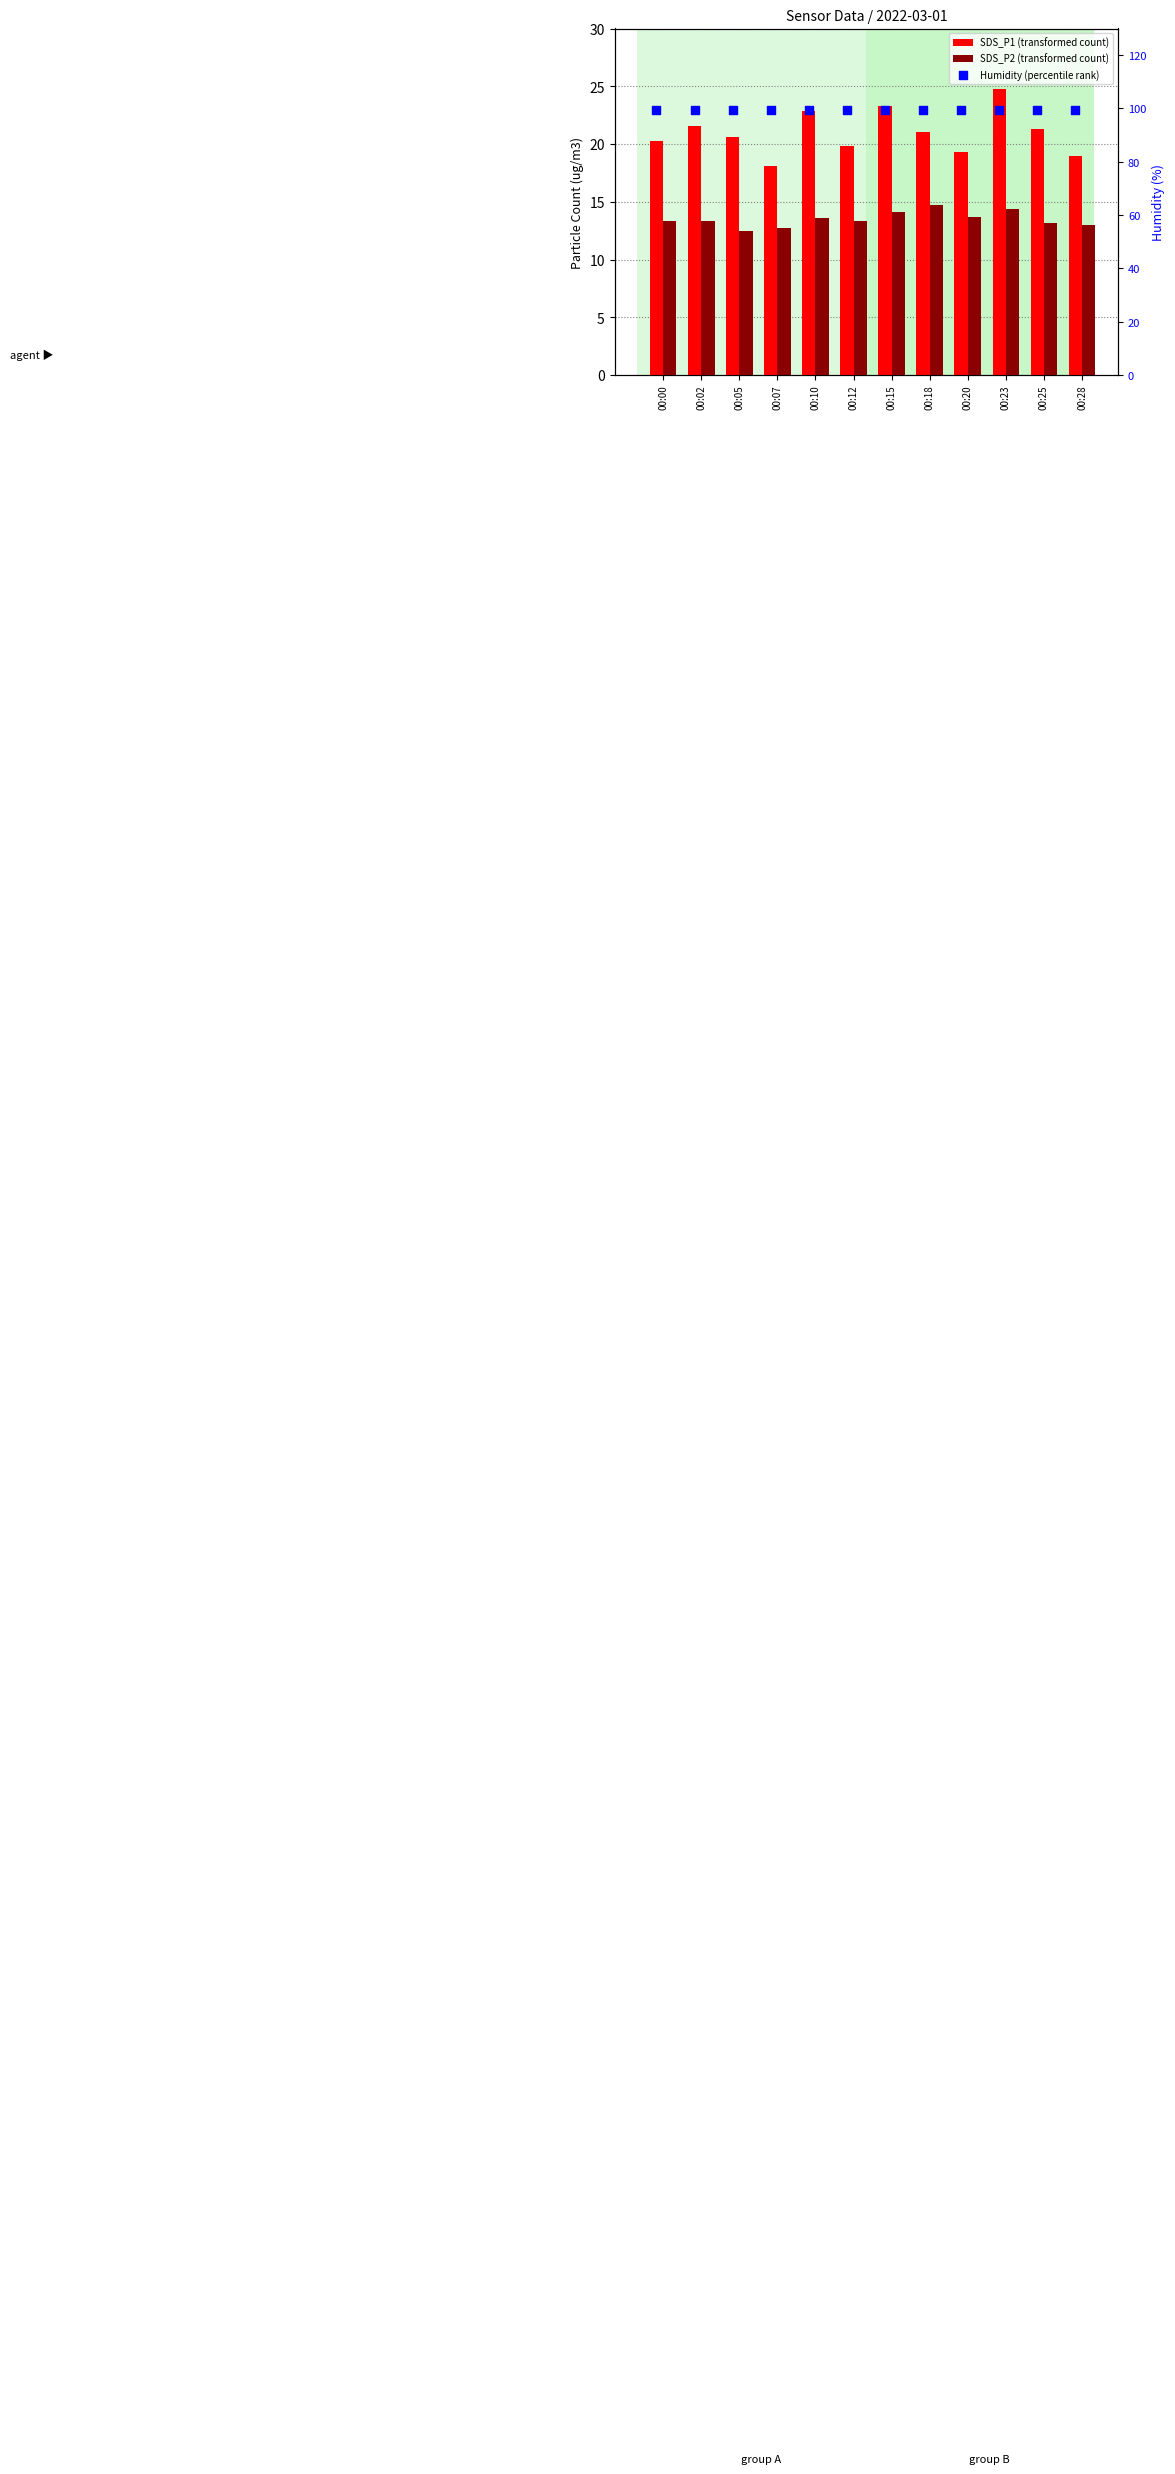

Is the value of SDS_P2 (transformed count) at 00:25 greater than the value of SDS_P1 (transformed count) at 00:07?

No